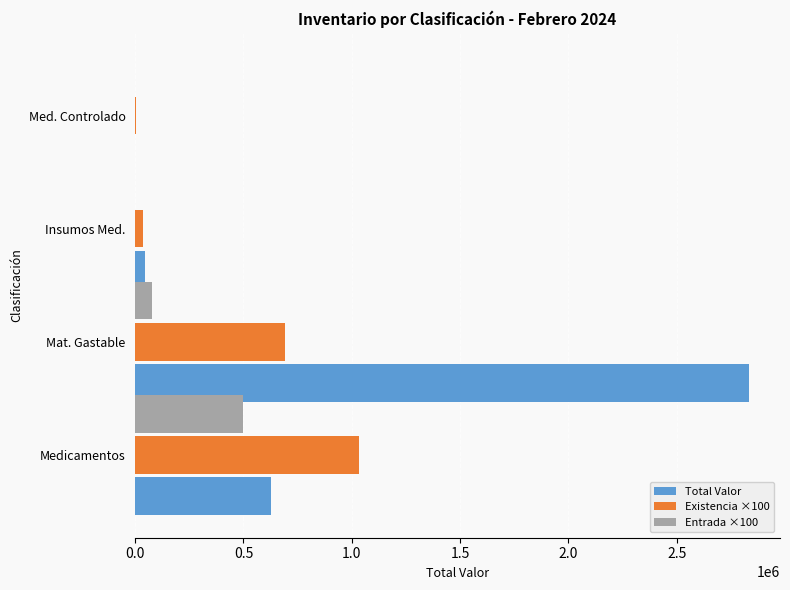

Which category has the highest value in the Total Valor series?

Mat. Gastable